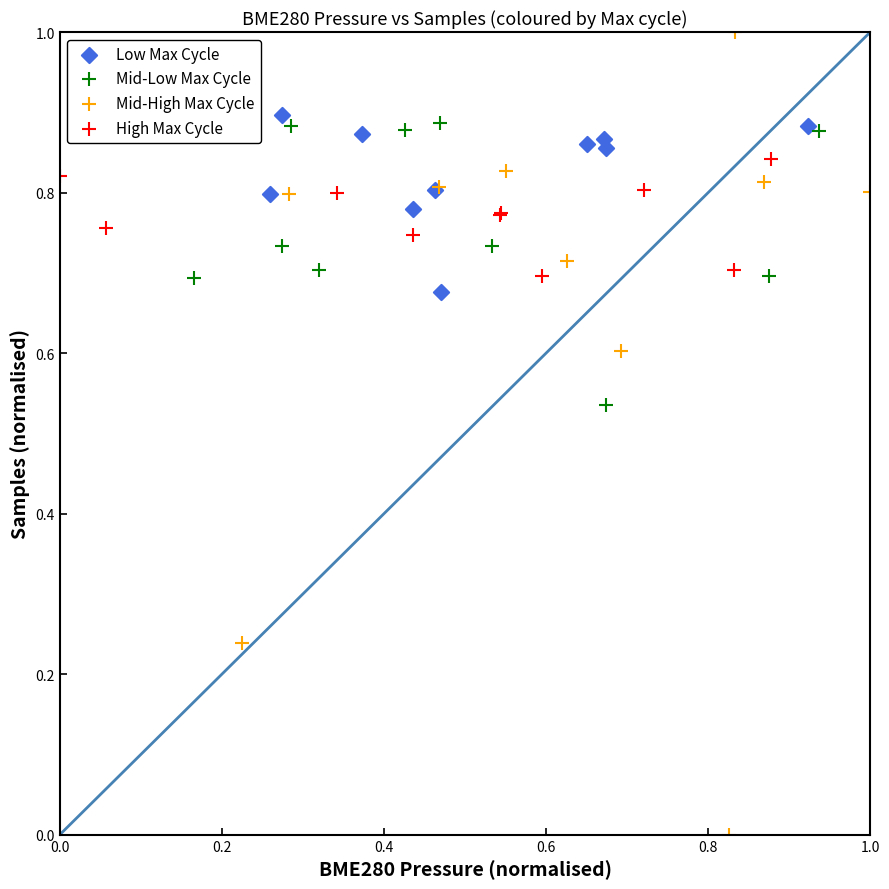

Which series reaches the minimum Y coordinate?

Mid-High Max Cycle